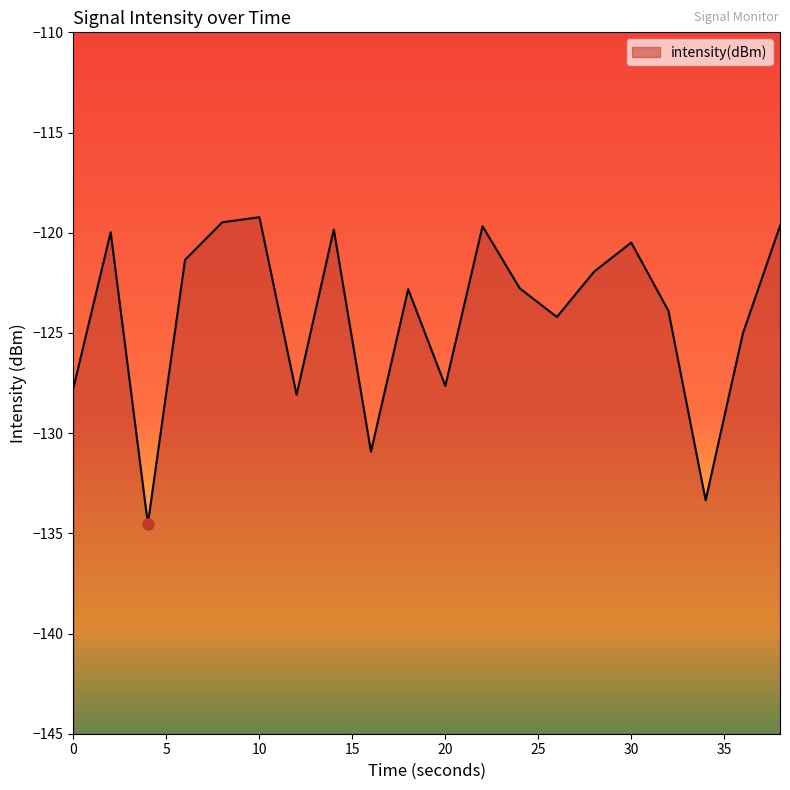

Rank the categories by value from highest to lowest.

10, 8, 38, 22, 14, 2, 30, 6, 28, 24, 18, 32, 26, 36, 20, 0, 12, 16, 34, 4